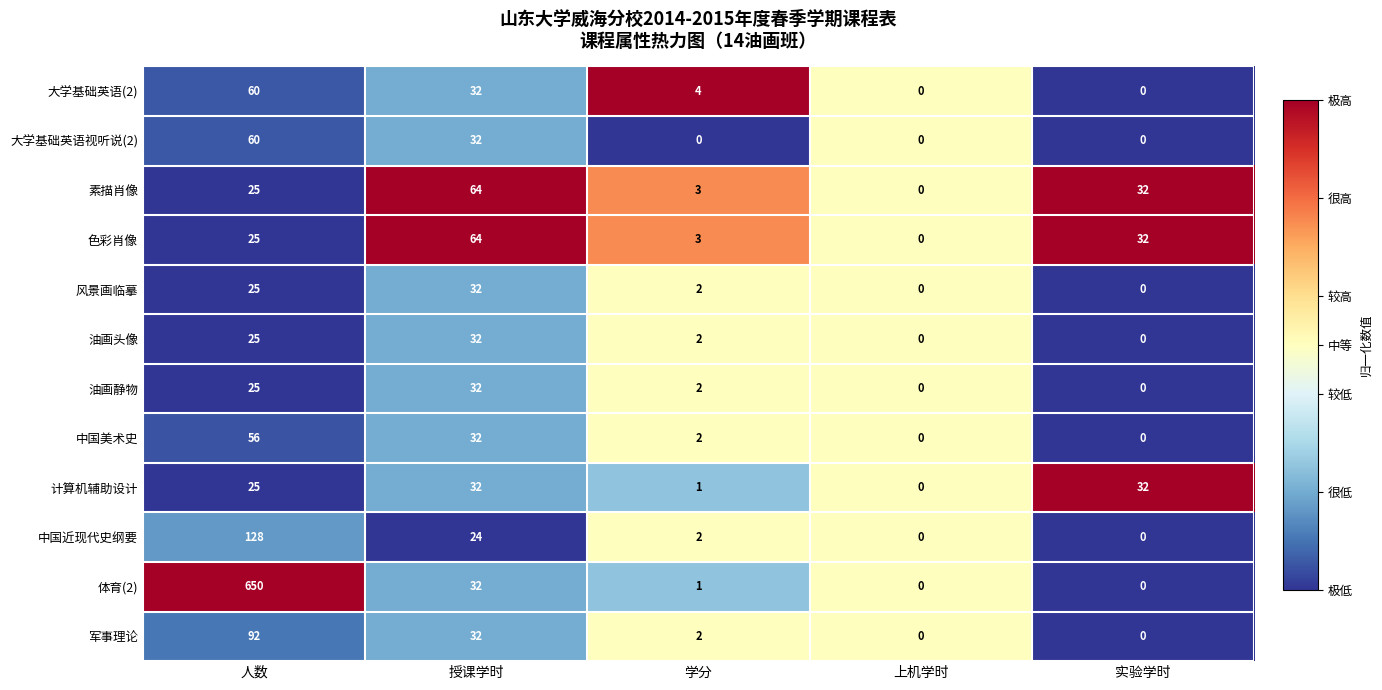

What is the highest value of the 大学基础英语(2) series?

60